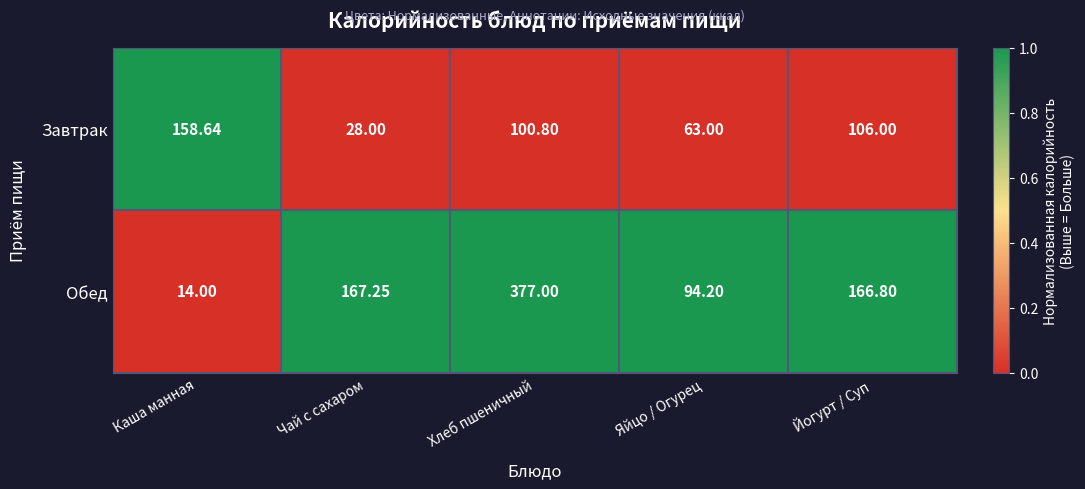

Between Каша манная and Яйцо / Огурец, which series saw the biggest shift?

Завтрак